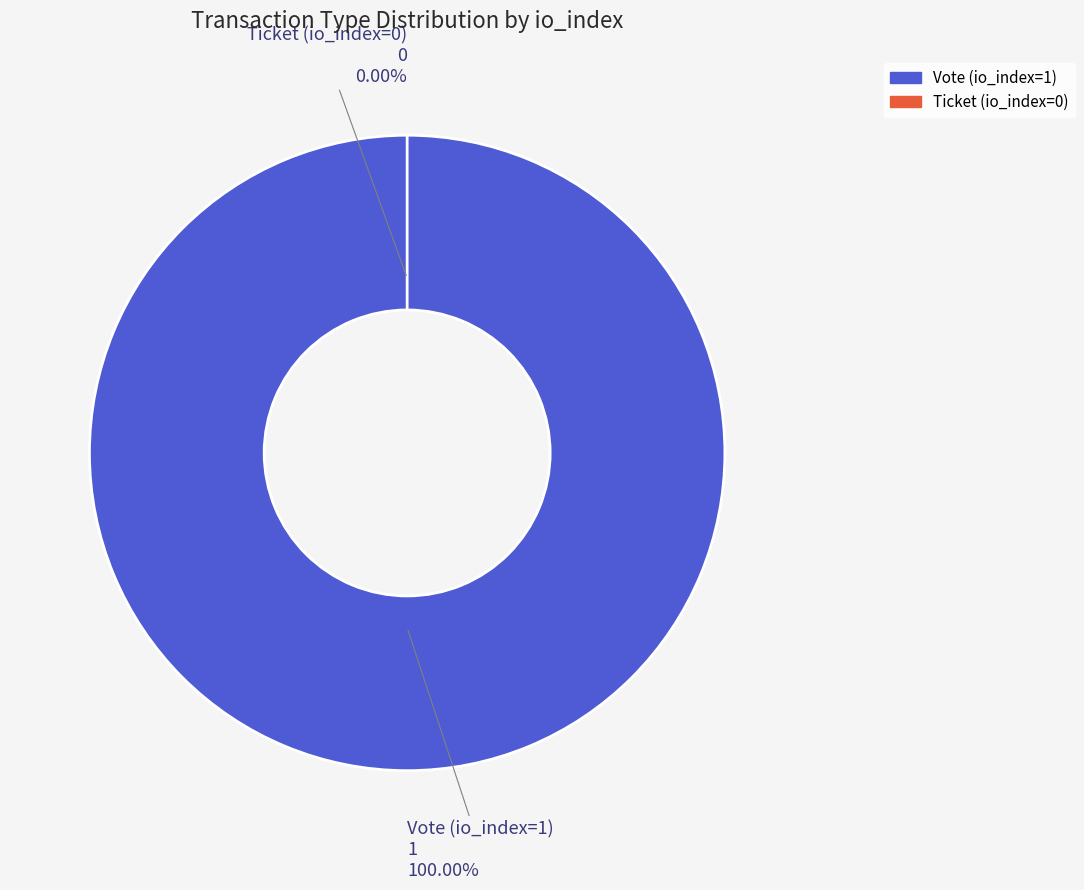

The Ticket (io_index=0) slice represents 0% of the pie. True or false?

True